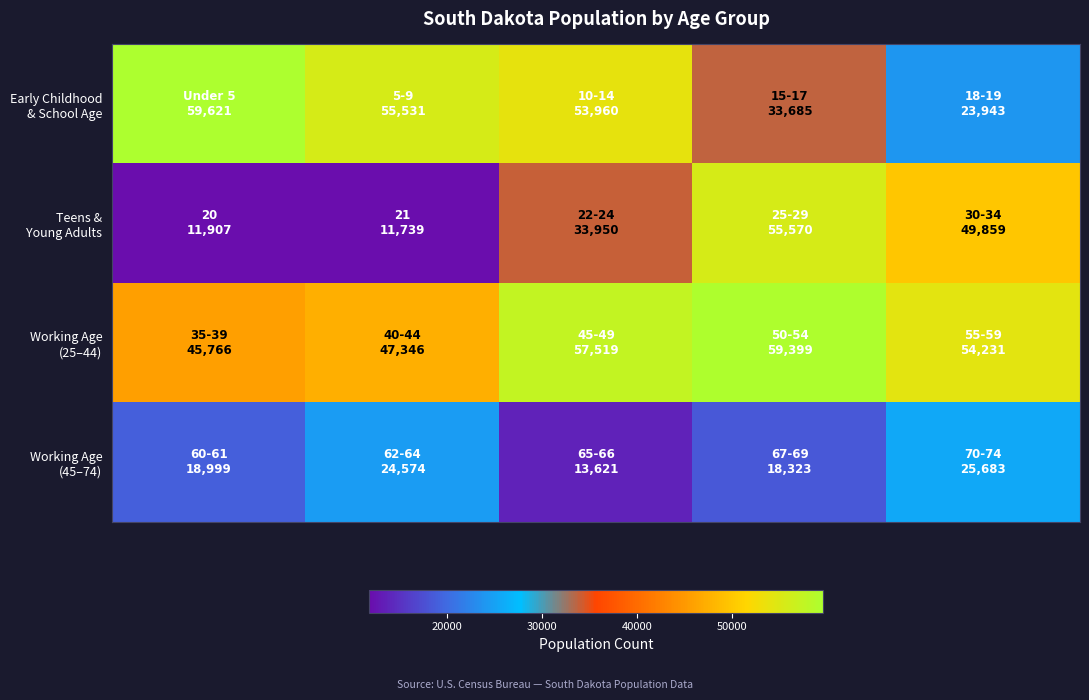

Which series has the largest total across all categories?

Working Age (25–44)